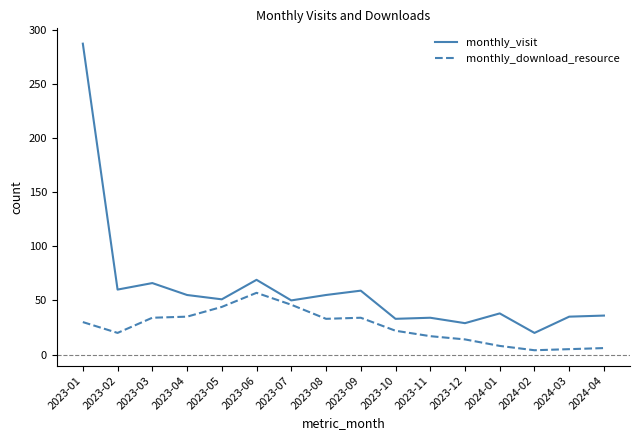

Count the number of data series in this chart.

2